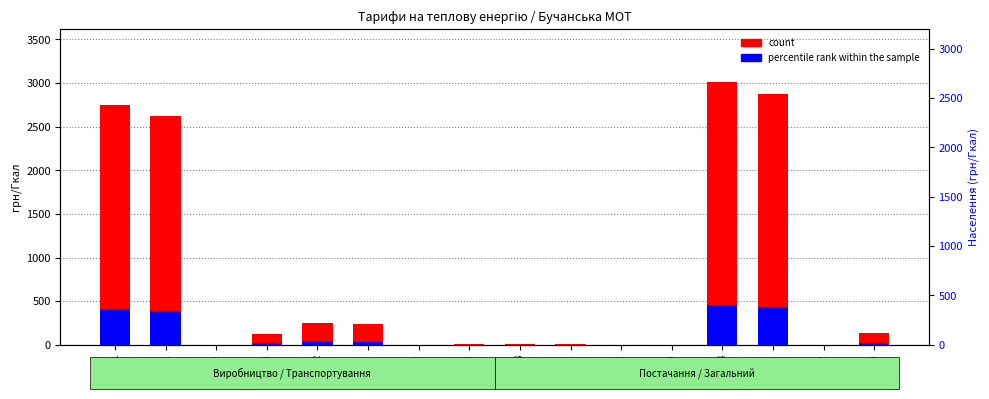

Reading left to right, extract all data points from this chart.

count: 1=2749.4	1.1=2625.5	1.2=0.0	1.3=123.9	2=252.3	2.1=240.9	2.2=0.0	2.3=11.4	3=13.4	3.1=12.8	3.2=0.0	3.3=0.6	4=3015.1	4.1=2879.2	4.2=0.0	4.3=135.9
percentile rank within the sample: 1=410.7	1.1=392.1	1.2=0.0	1.3=18.5	2=39.3	2.1=37.6	2.2=0.0	2.3=1.8	3=2.3	3.1=2.2	3.2=0.0	3.3=0.1	4=452.3	4.1=431.9	4.2=0.0	4.3=20.4